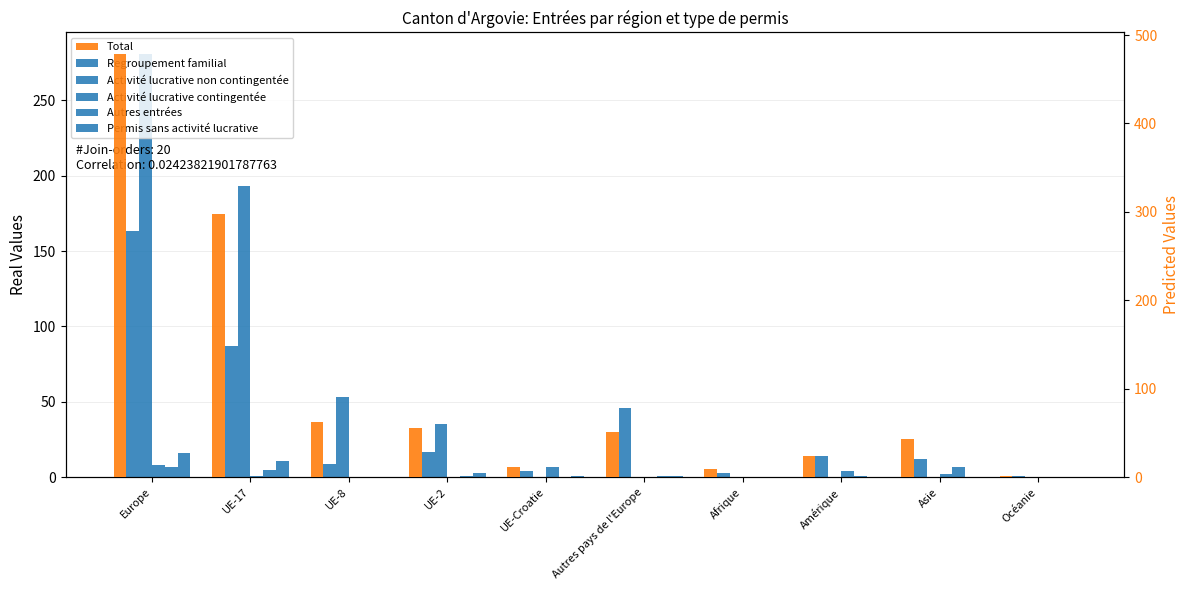

How many values in the Total series are below 51?

5